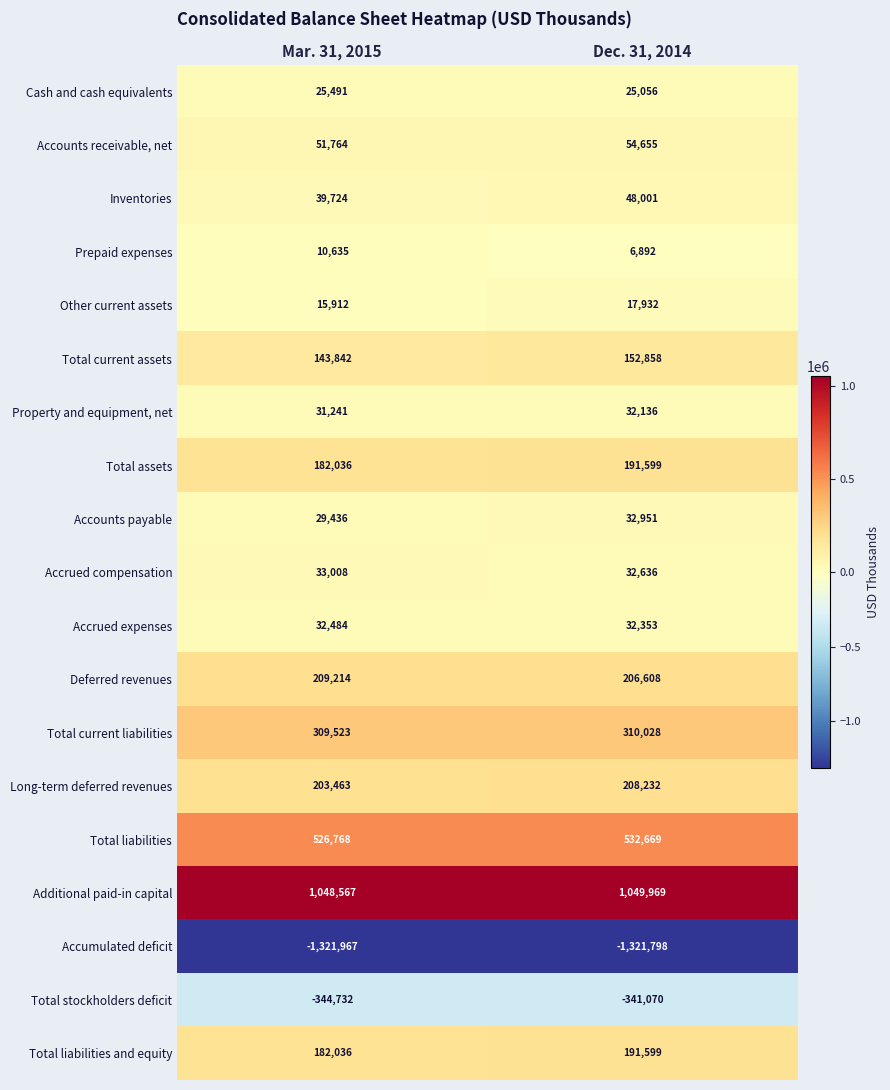

What is the total value across all series at Dec. 31, 2014?

1463306